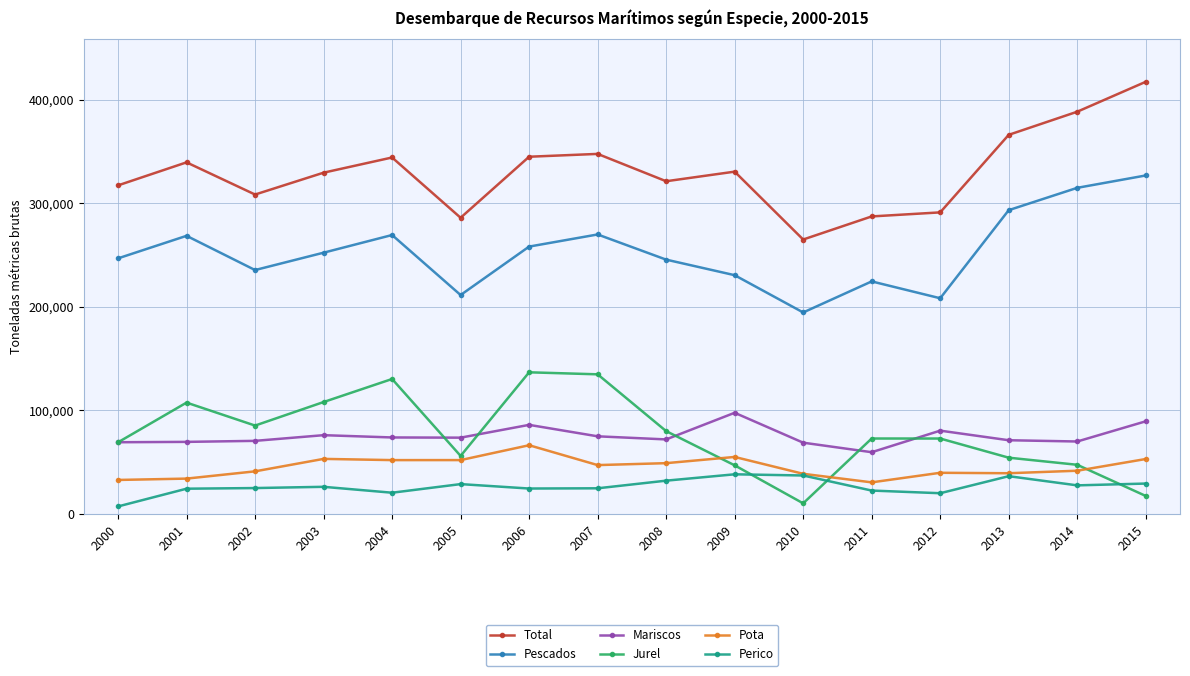

True or false: Perico and Total intersect in this chart.

False